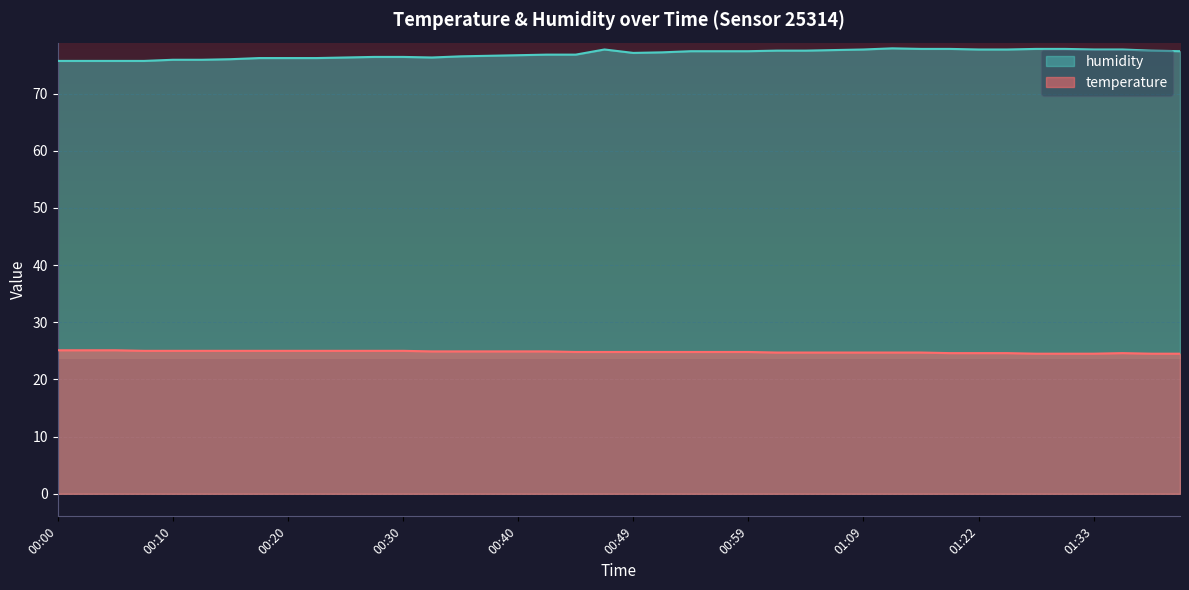

What is the label of the 19th point from the right?

00:52